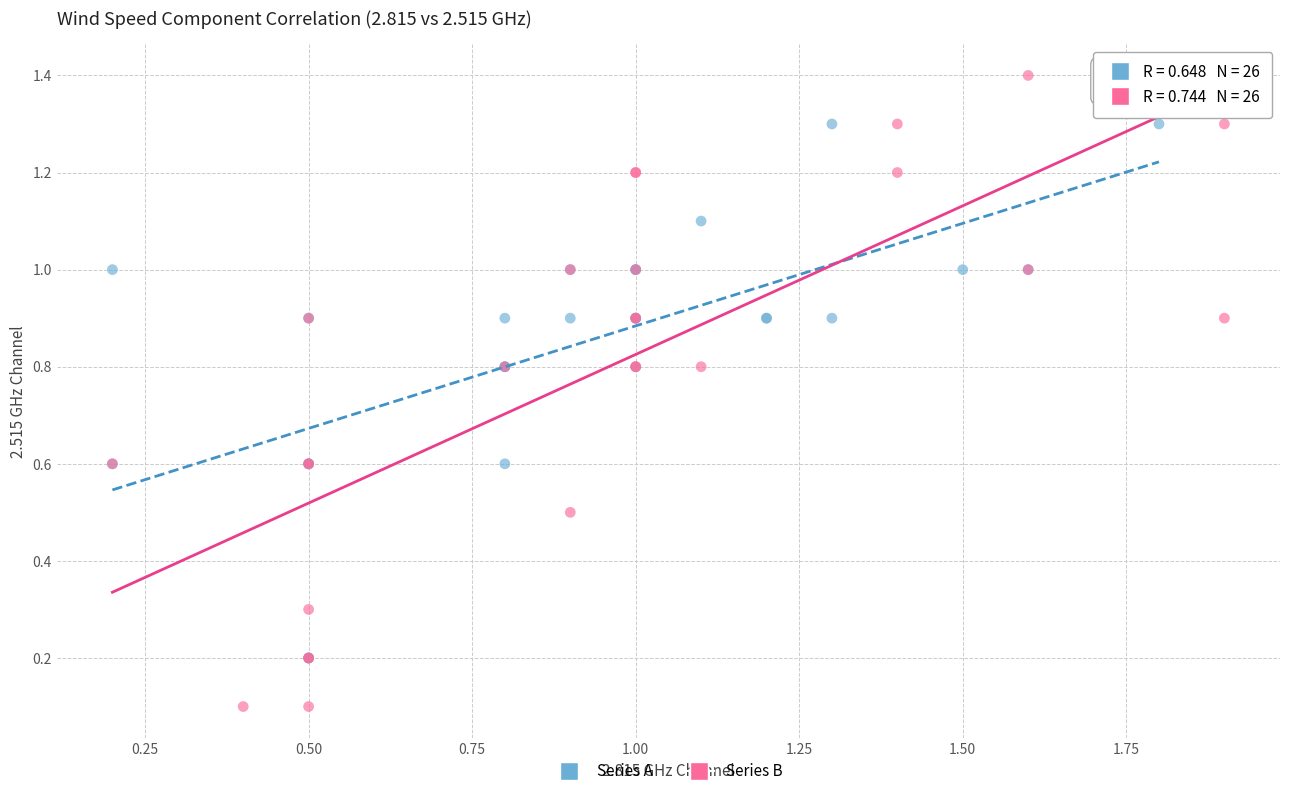

Which series reaches the minimum Y coordinate?

Series B